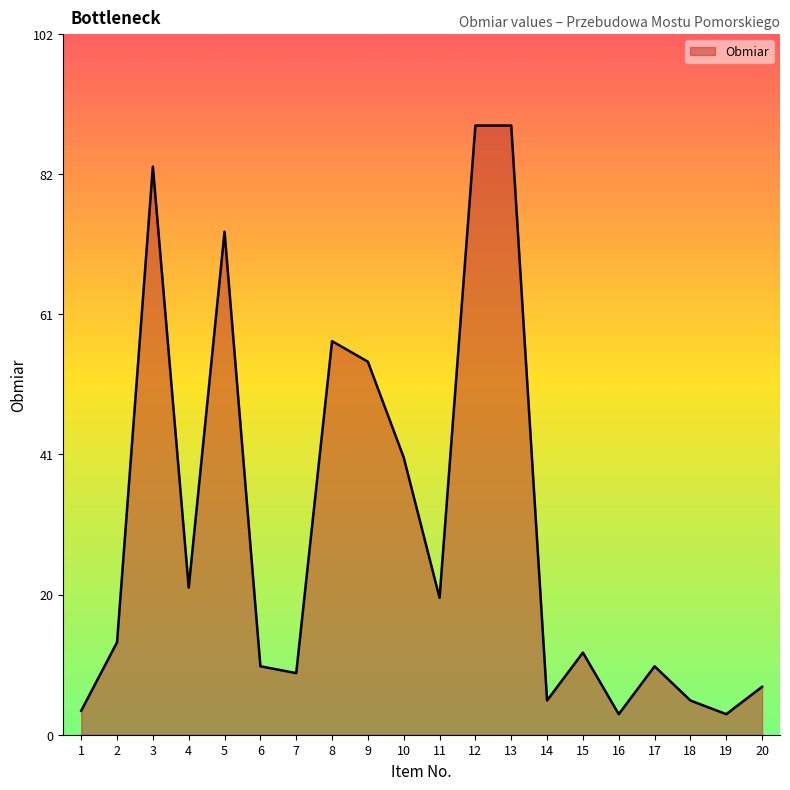

How many values exceed 13?

10